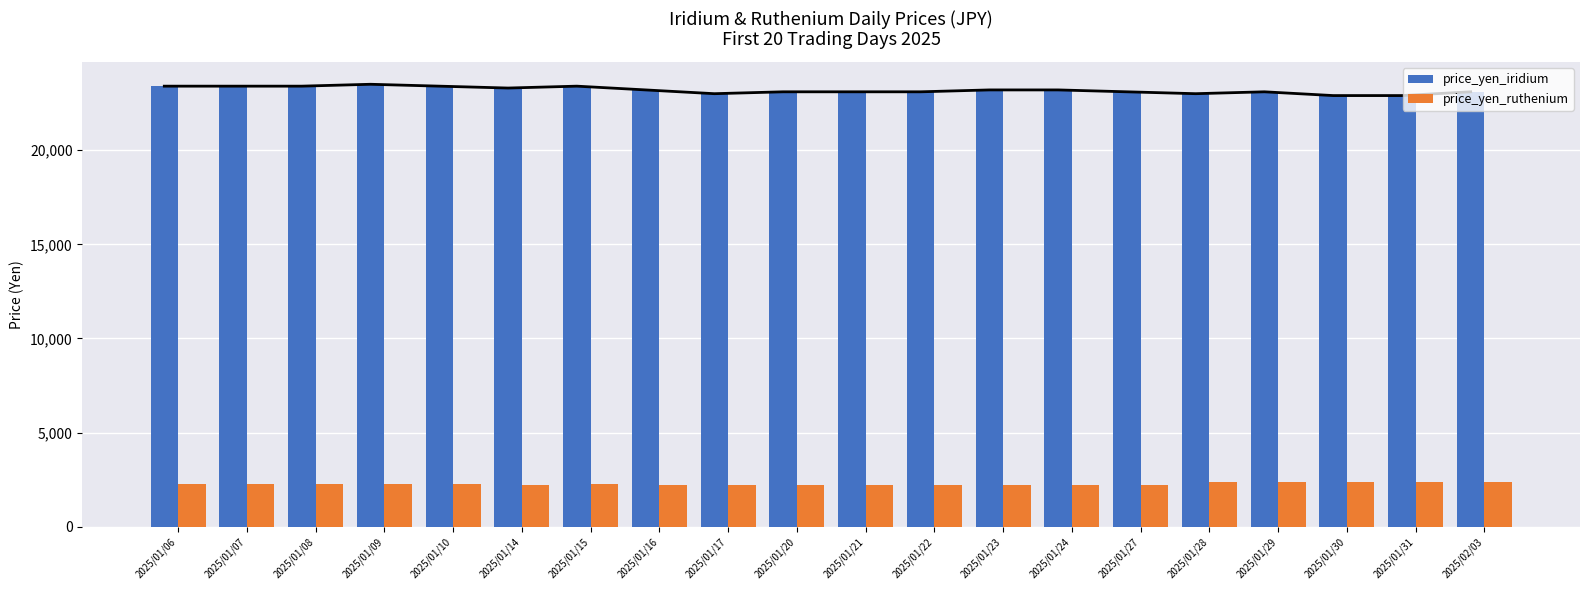

What is the highest value of the price_yen_ruthenium series?

2370